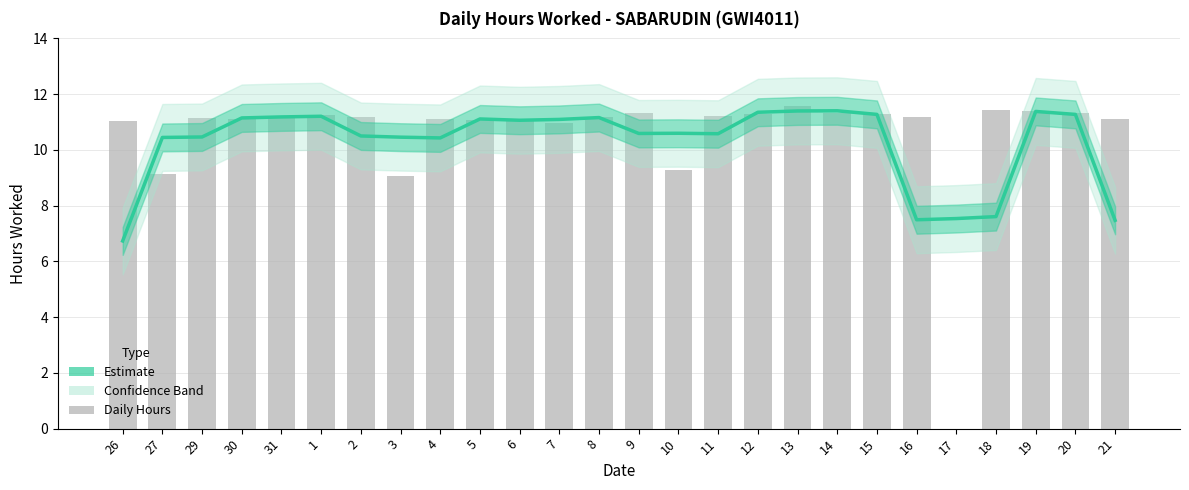

Does the chart contain stacked bars?

No